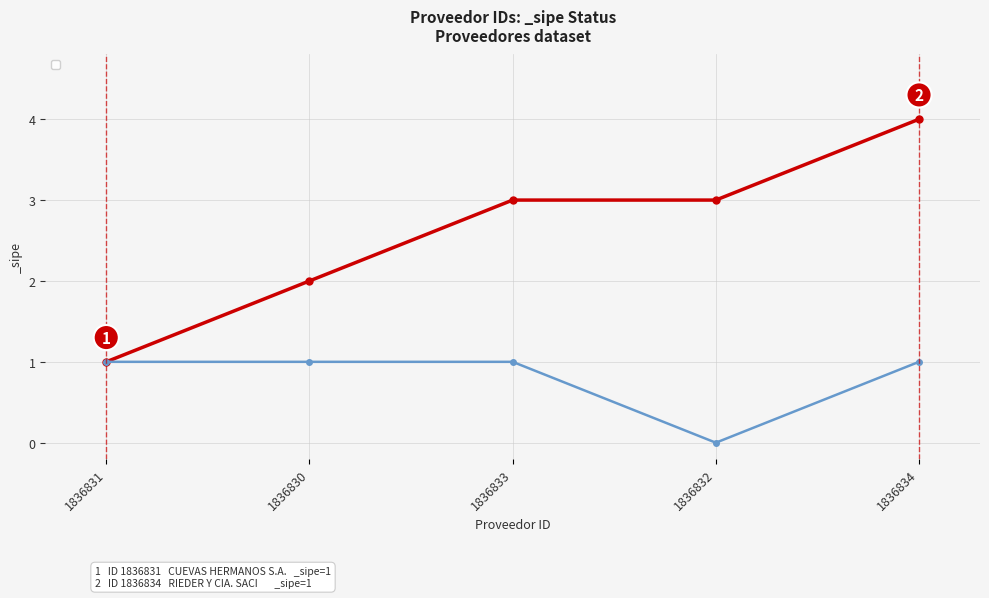

List the labels in order of value, largest first.

1836831, 1836830, 1836833, 1836834, 1836832